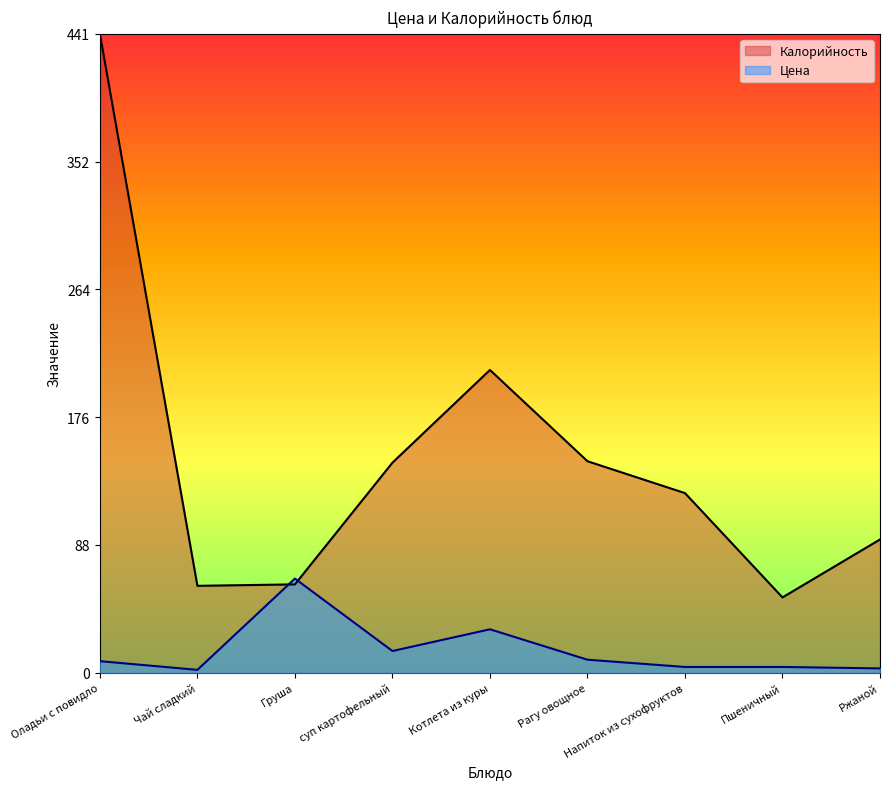

What are all the series names shown in the legend?

Калорийность, Цена